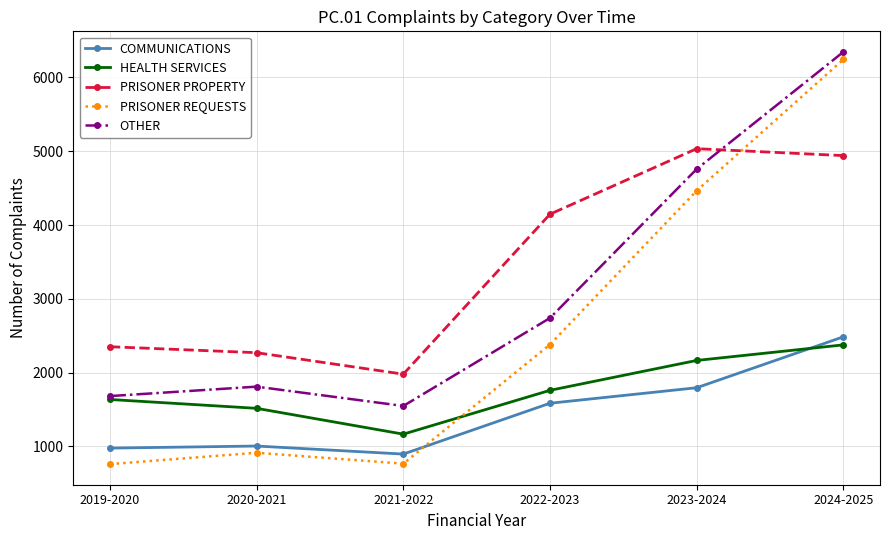

Count the number of categories in the chart.

6